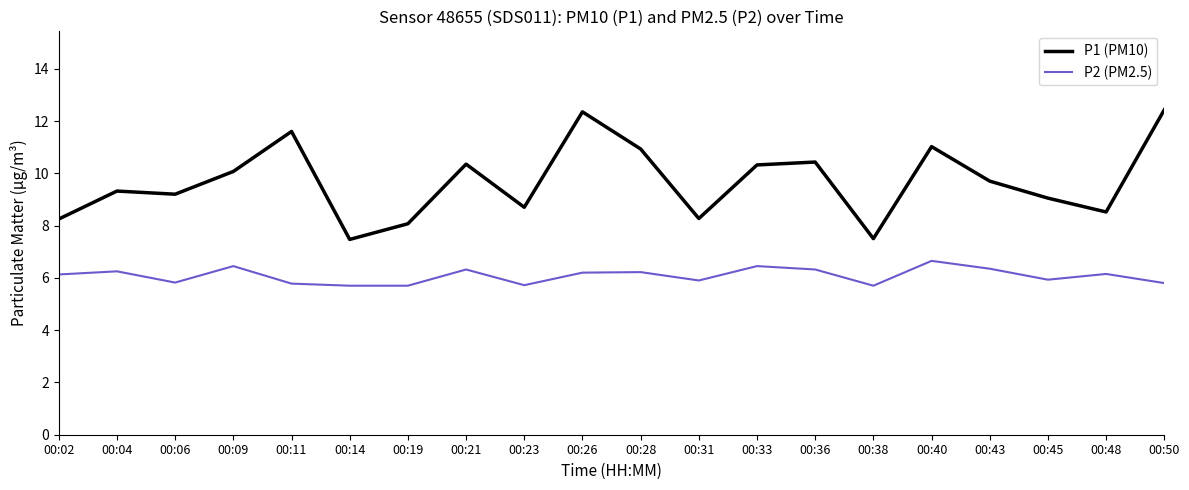

At 00:21, list the series in order from largest to smallest.

P1 (PM10), P2 (PM2.5)